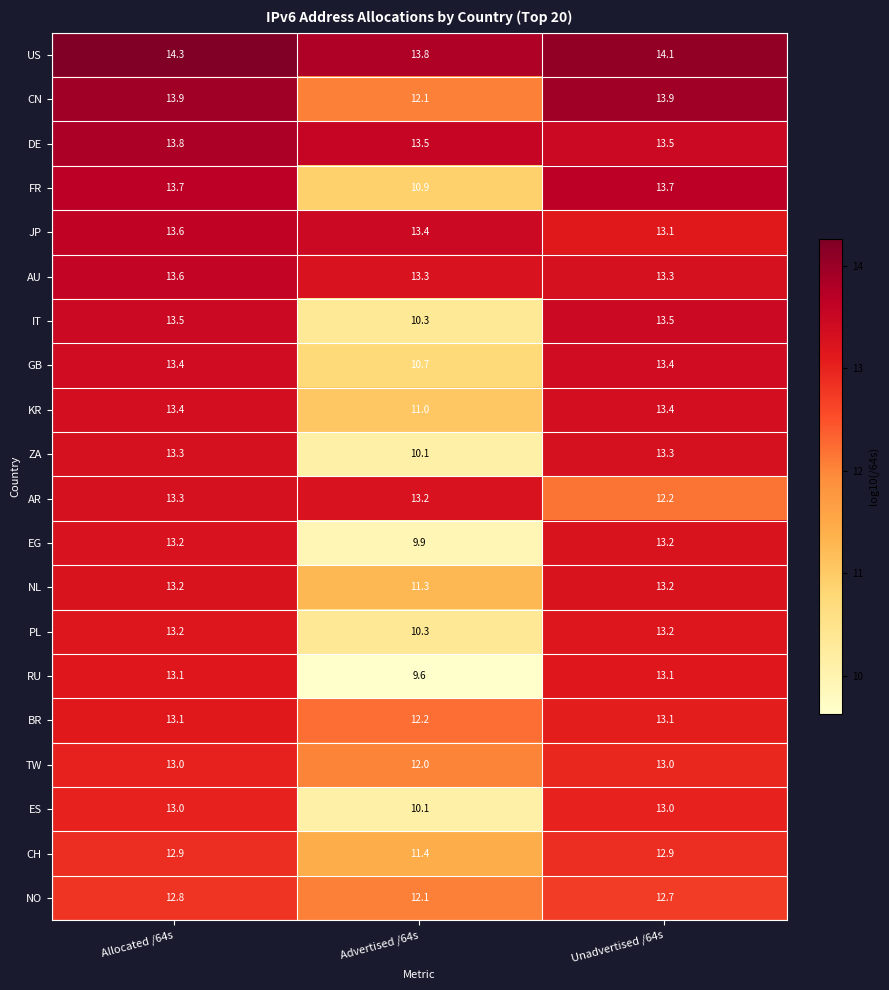

Which series changed the most between Allocated /64s and Advertised /64s?

RU